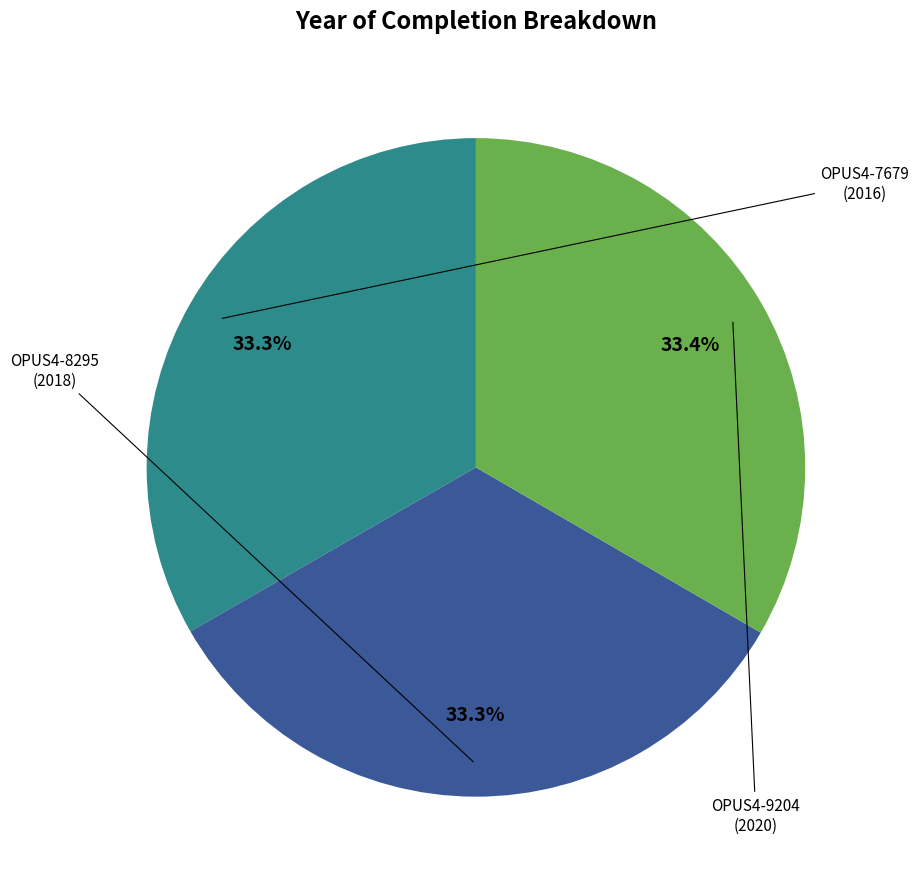

Is there any slice that represents more than half of the pie?

No